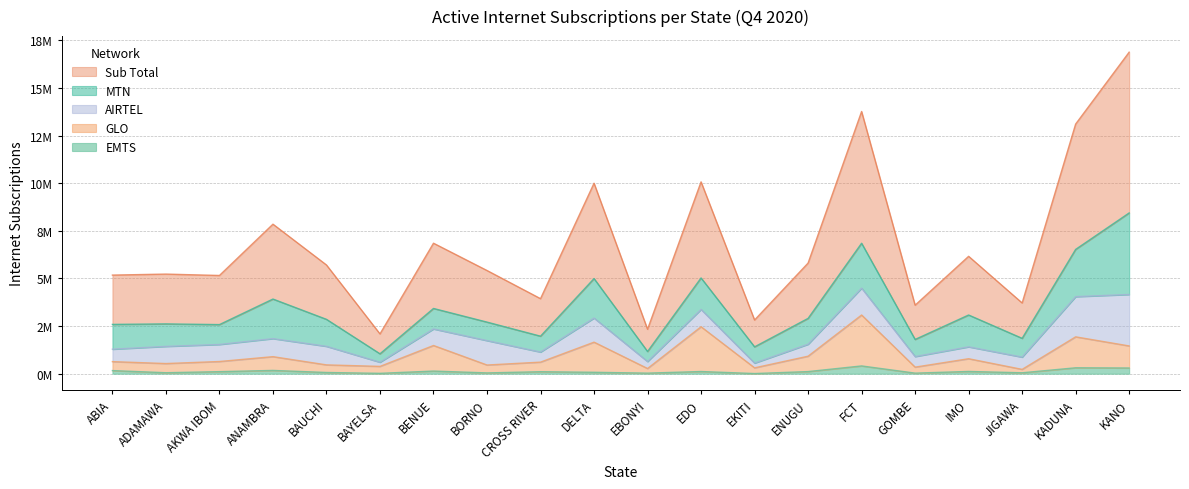

At which category does GLO reach its first local valley?

ADAMAWA